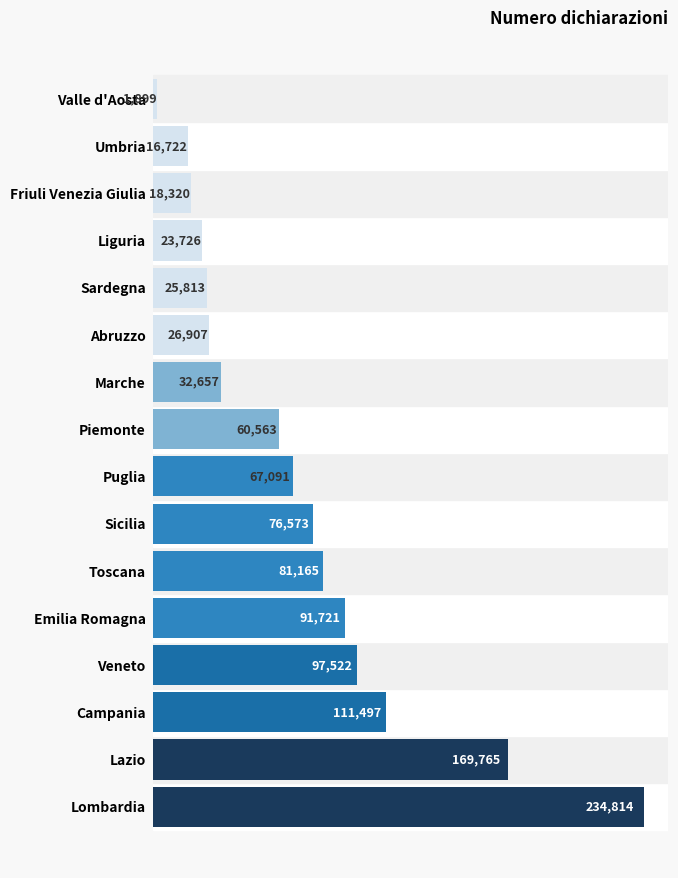

What is the sum of all values?

1136755